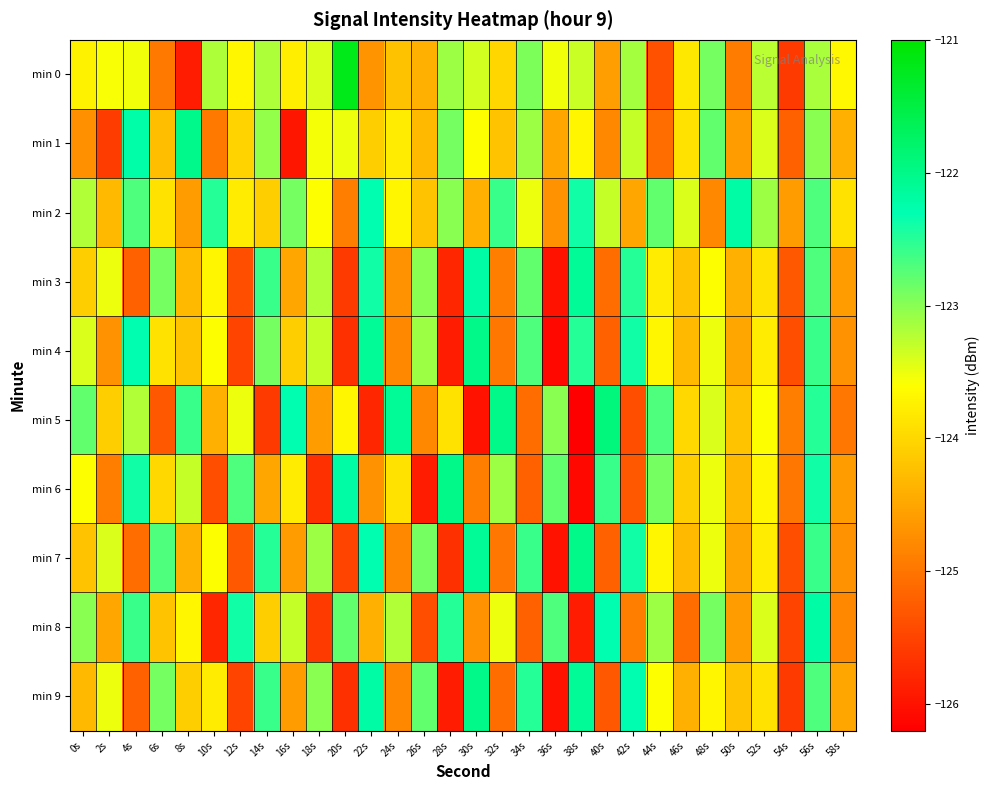

Rank the series at 36s from lowest to highest value.

min 4, min 3, min 7, min 9, min 2, min 1, min 0, min 5, min 6, min 8